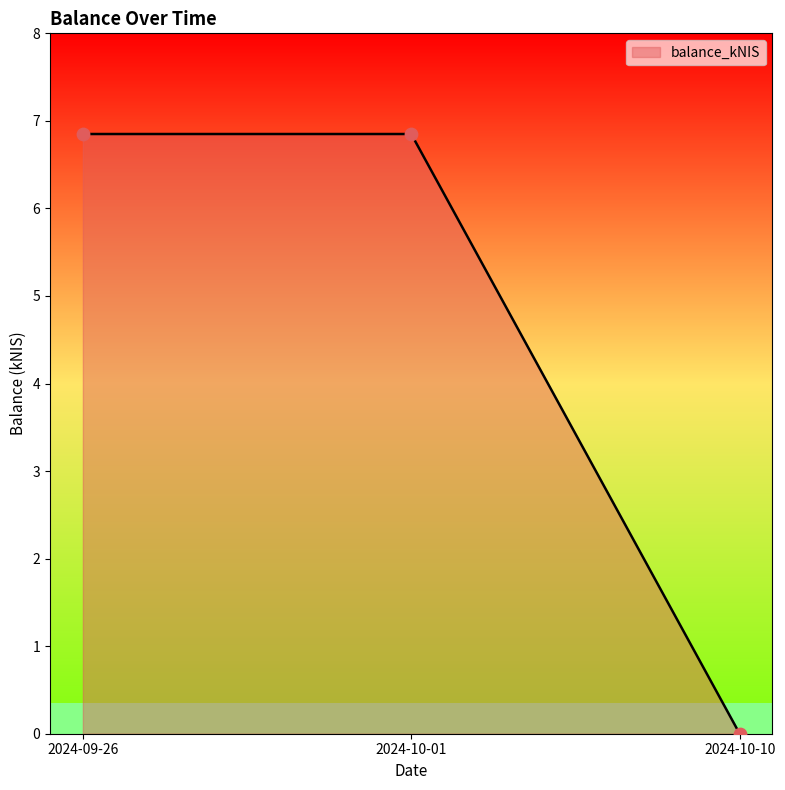

Between 2024-10-10 and 2024-09-26, which is larger?

2024-09-26